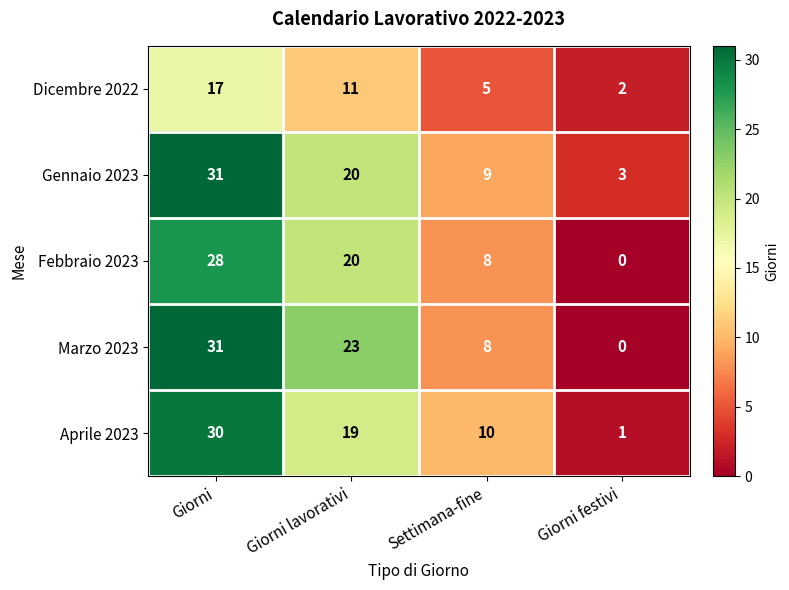

What is the difference between the highest and lowest values at Giorni?

14